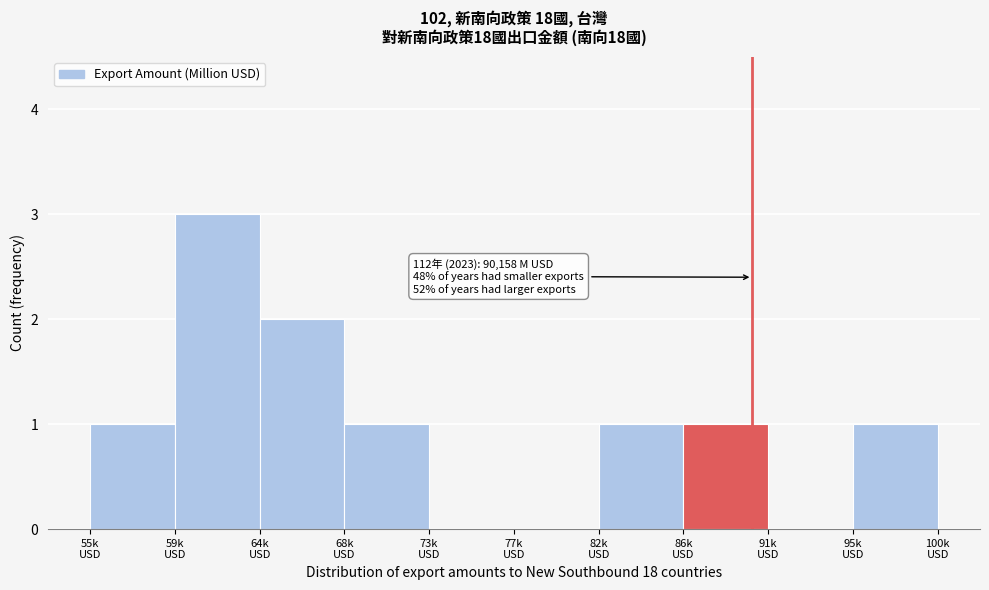

What is the sum of all values?

10